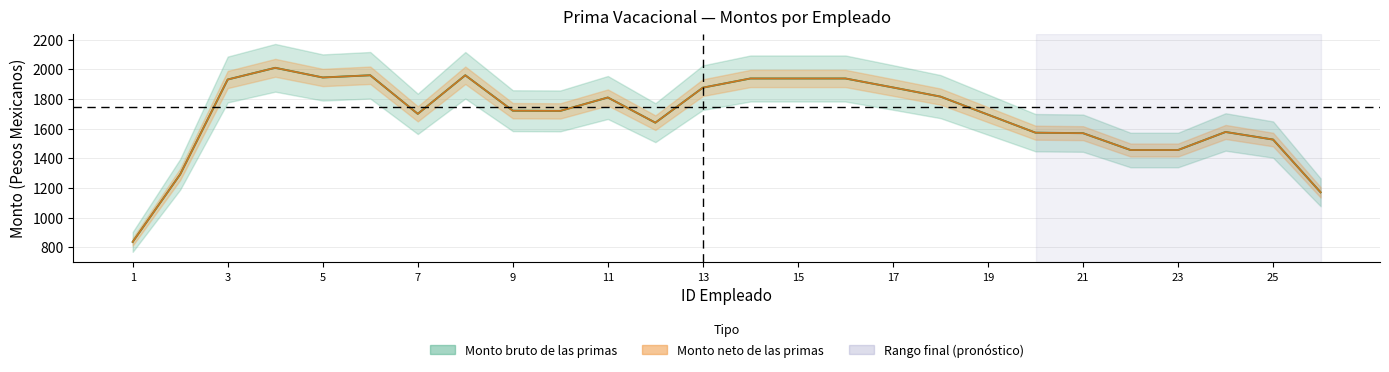

Rank the series at 16 from lowest to highest value.

Monto bruto de las primas, Monto neto de las primas